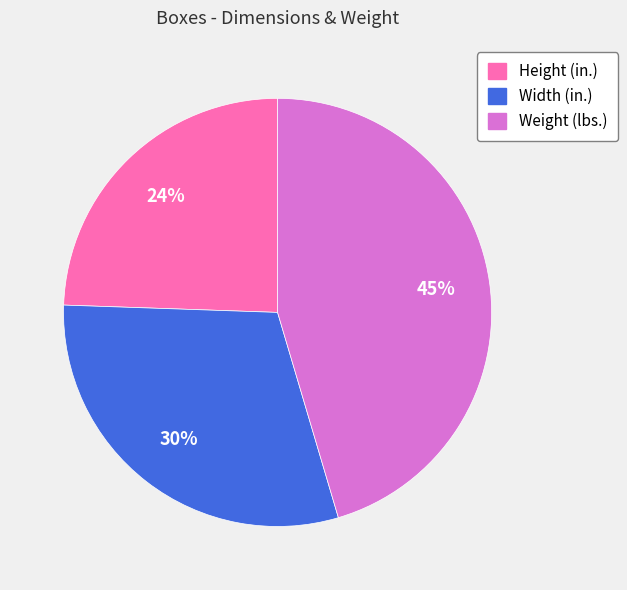

Approximately how many times larger is the value at Width (in.) compared to Weight (lbs.)?

0.7